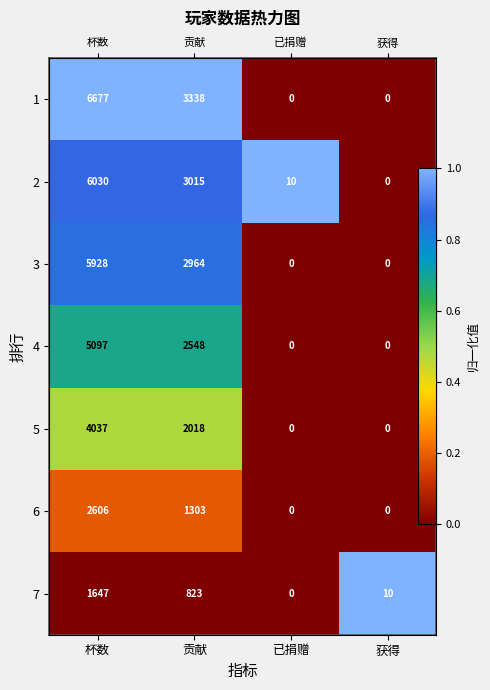

Which series has the largest range (max minus min)?

1